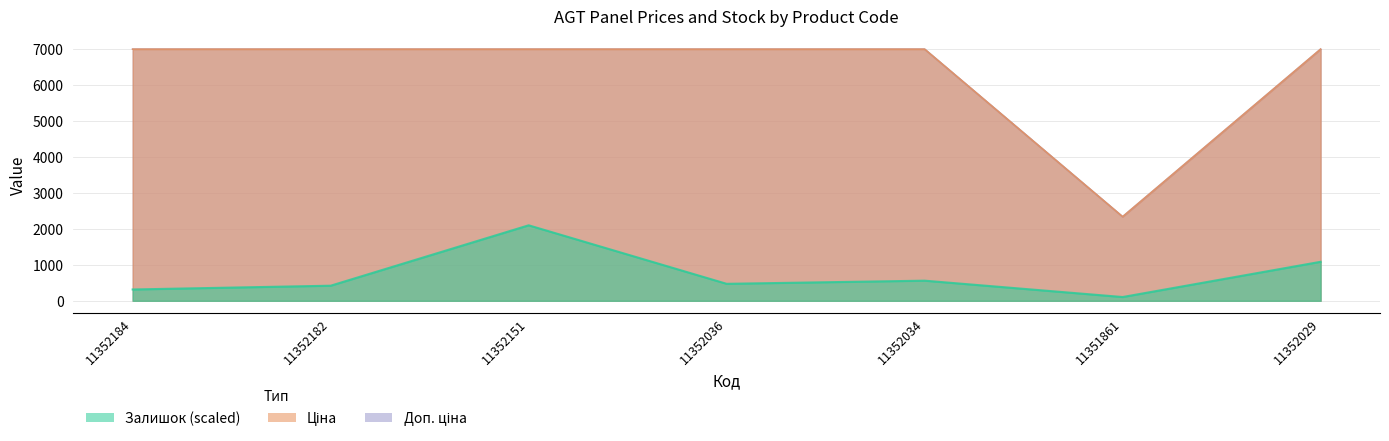

Is it true that Залишок equals 560.2 at 11352034?

True